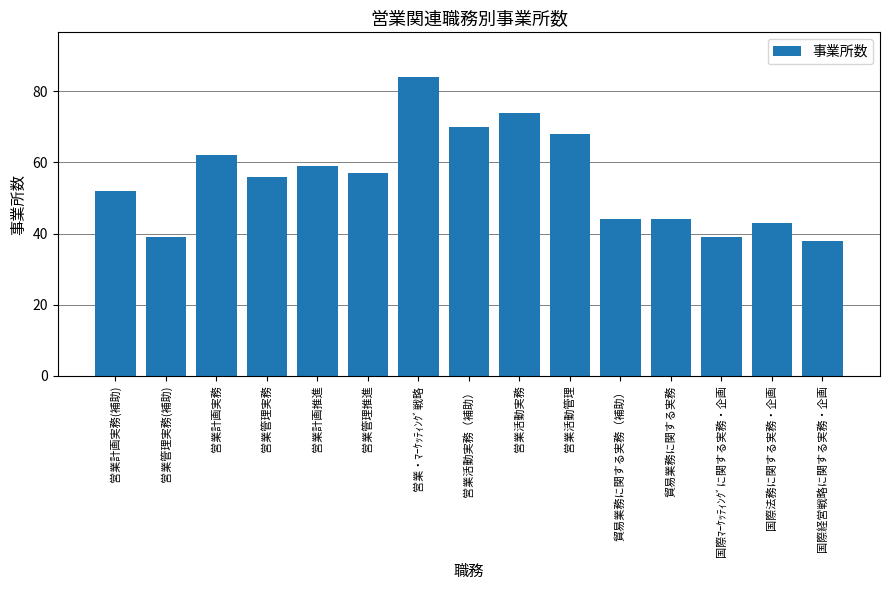

Where is the data nearest to the value 61?

営業計画実務